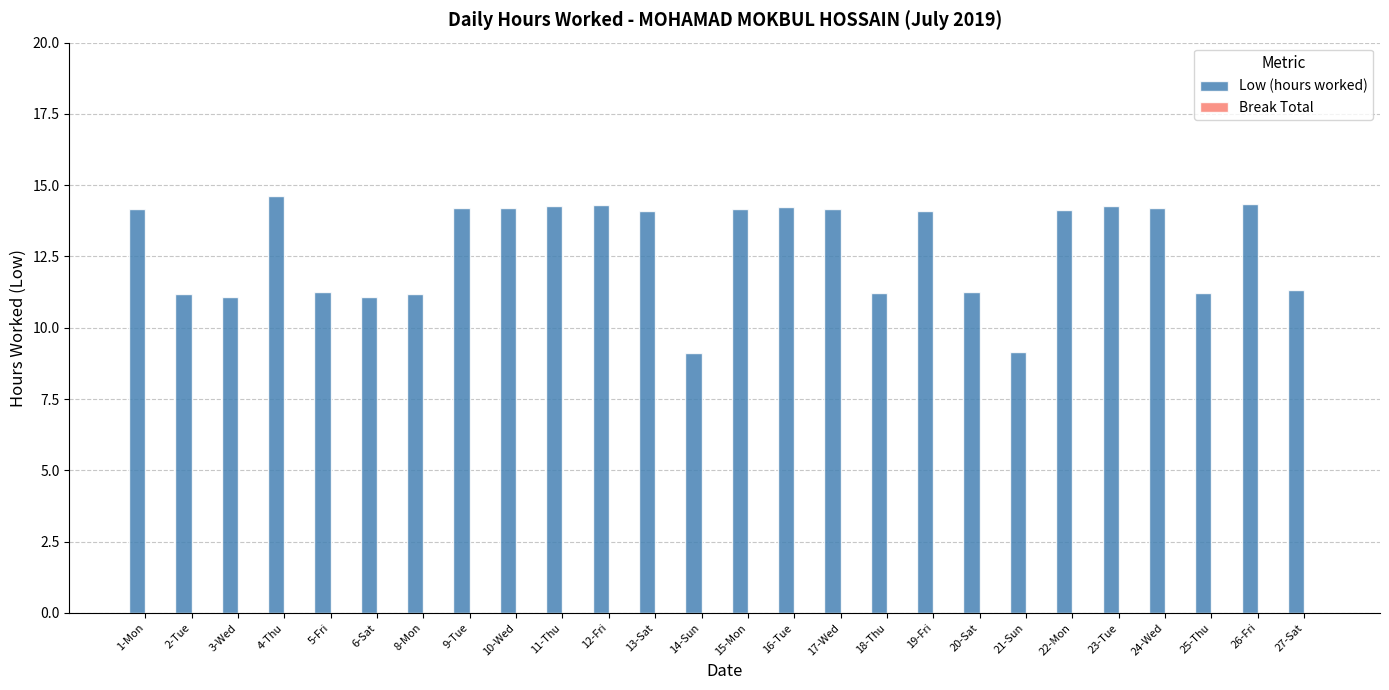

What is the greatest value displayed?

14.6